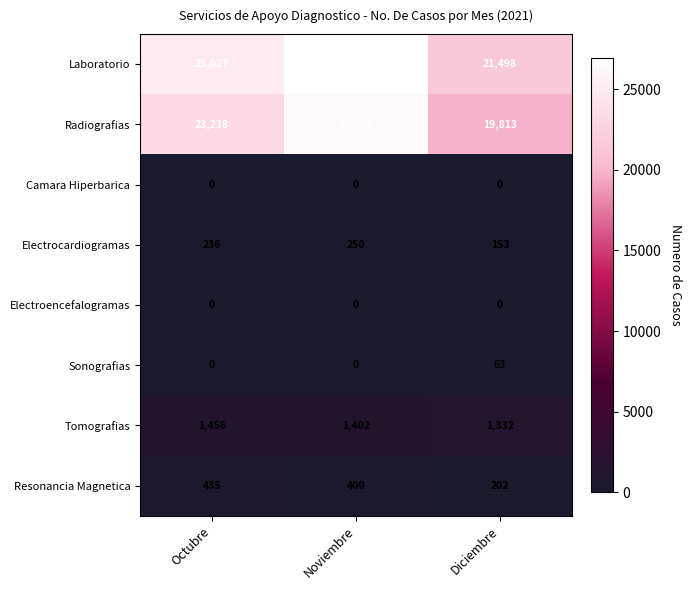

What is the spread (max minus min) of values at Octubre?

25027